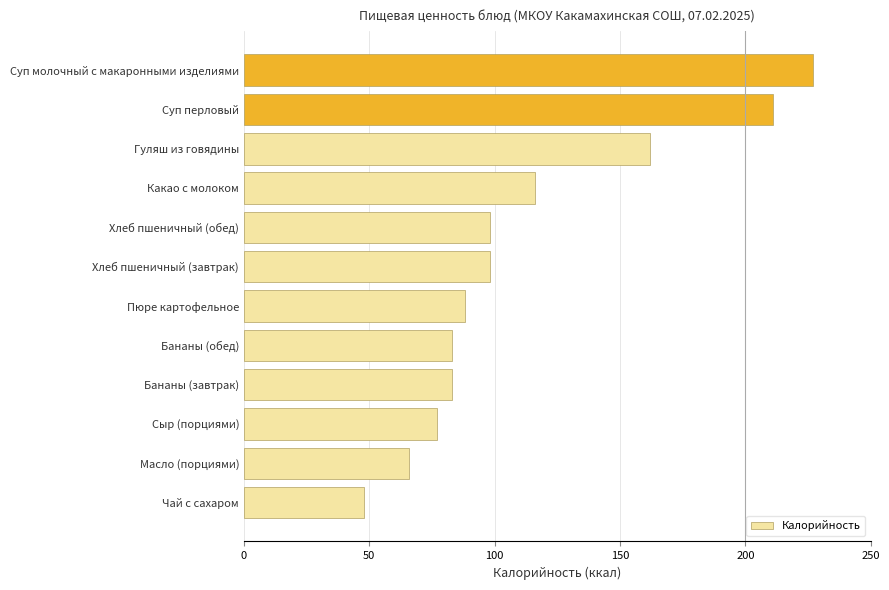

Approximately how many times larger is the value at Суп молочный с макаронными изделиями compared to Чай с сахаром?

4.7